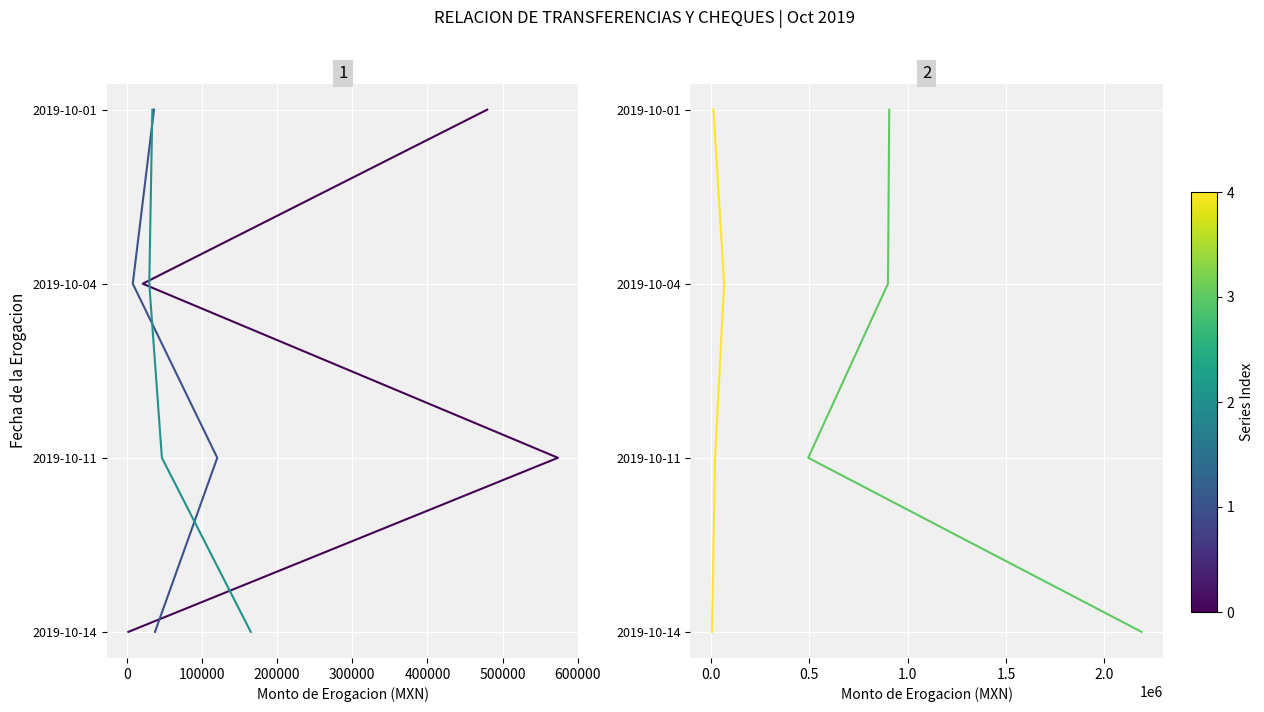

True or false: Medical Suppliers and Nomina Payments intersect in this chart.

False